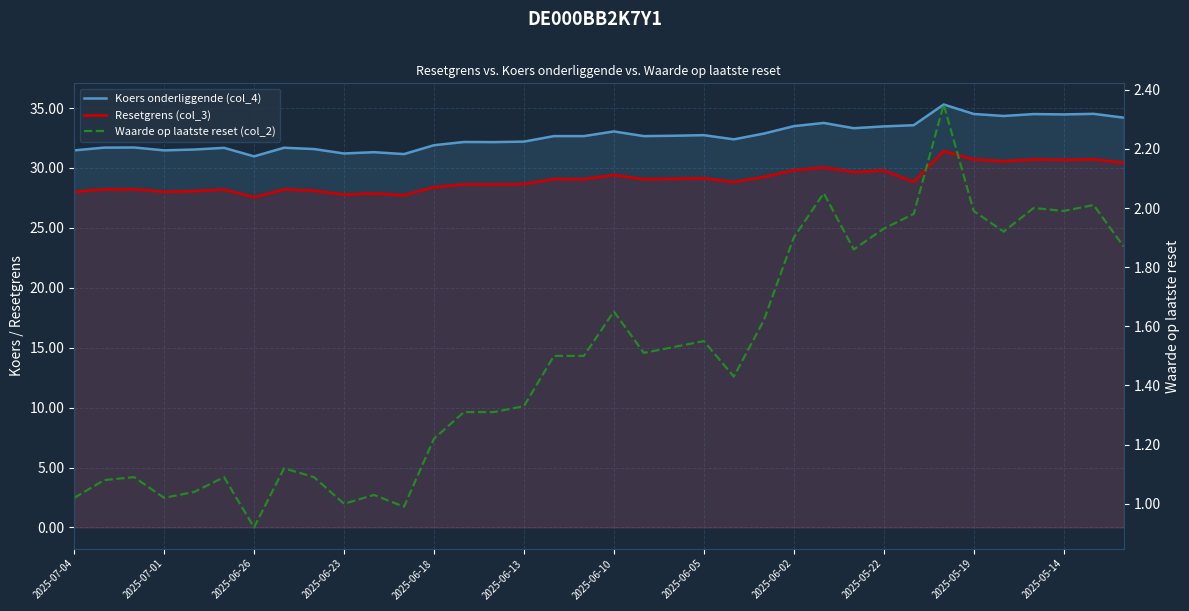

Which category has the highest value in the Resetgrens (col_3) series?

29